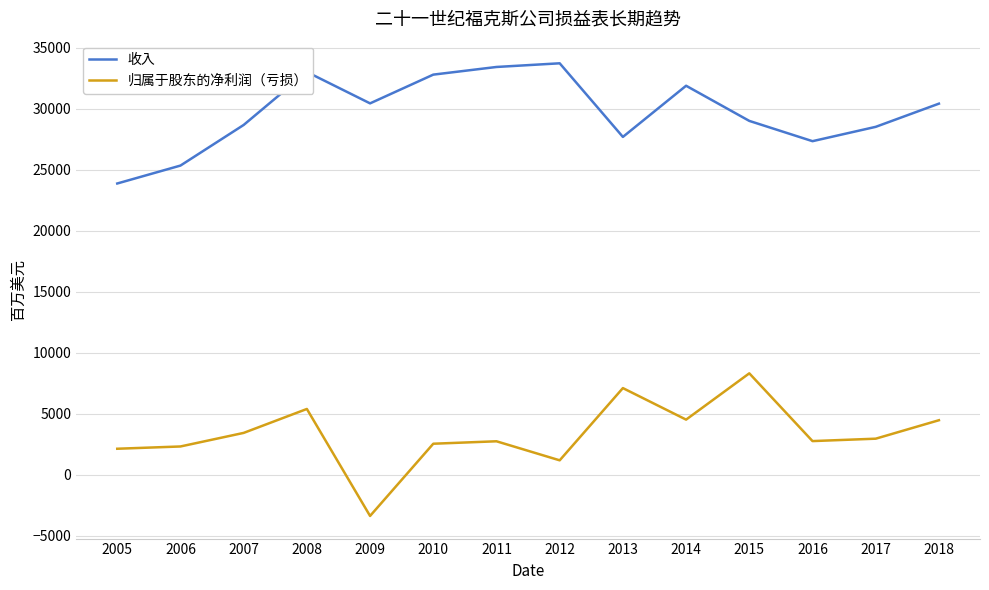

What is the lowest value of the 收入 series?

23859